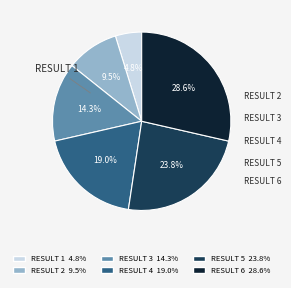

How many segments does this pie chart have?

6